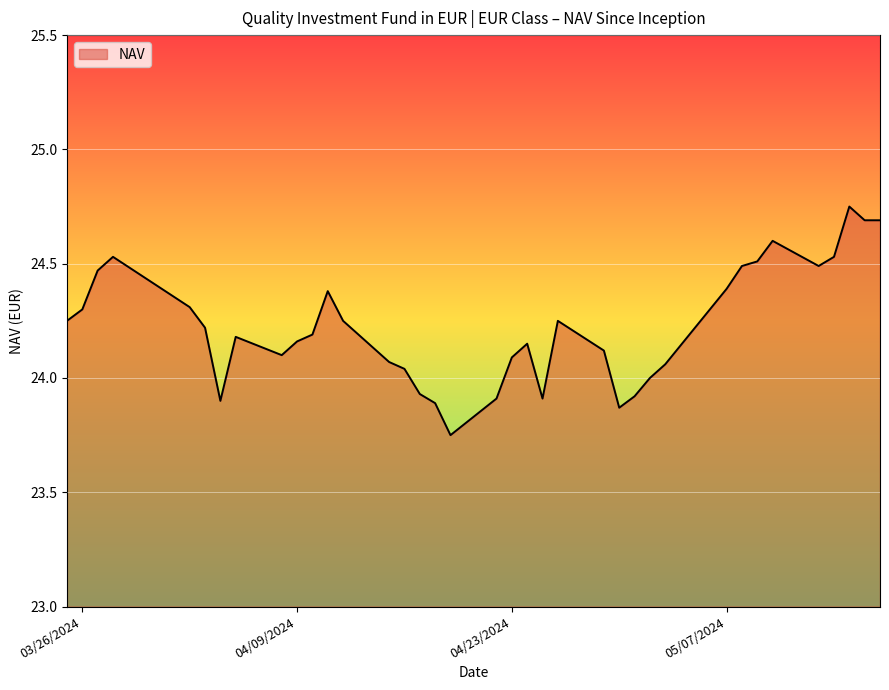

What is the difference between the maximum and minimum values?

1.0